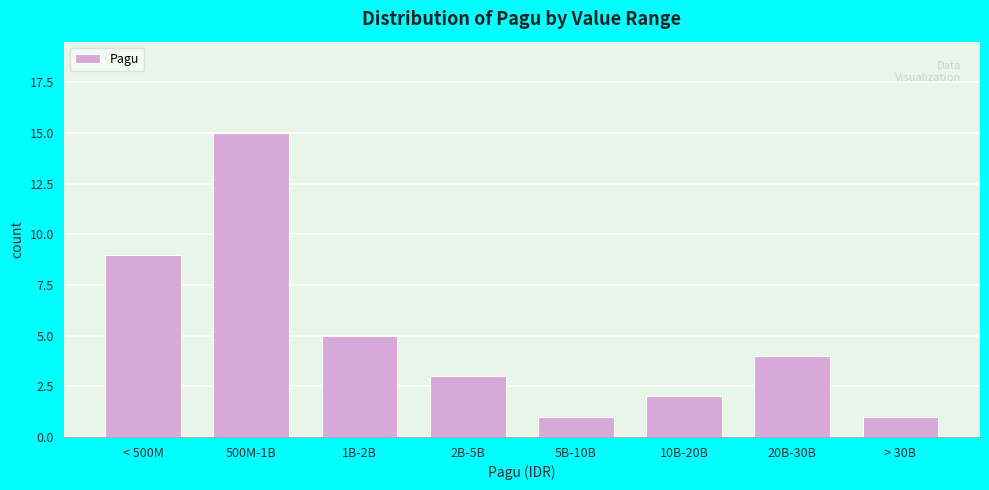

Reading left to right, what are all the values shown in this chart?

< 500M=9	500M-1B=15	1B-2B=5	2B-5B=3	5B-10B=1	10B-20B=2	20B-30B=4	> 30B=1